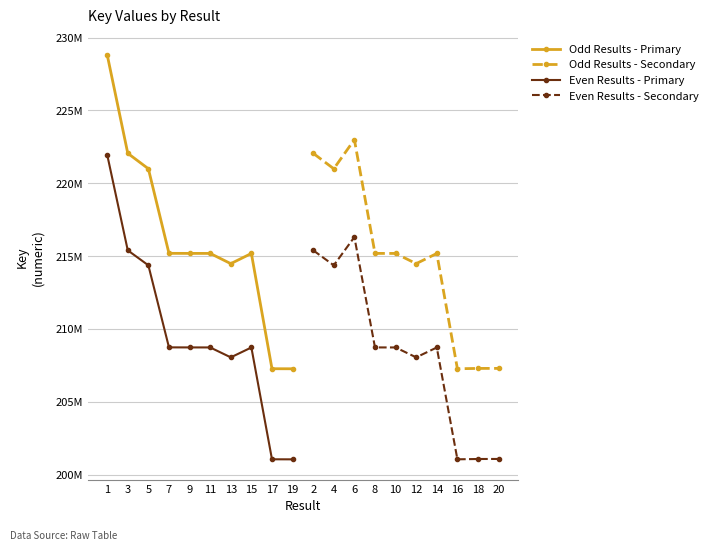

Which series has the largest total across all categories?

Odd Results - Primary